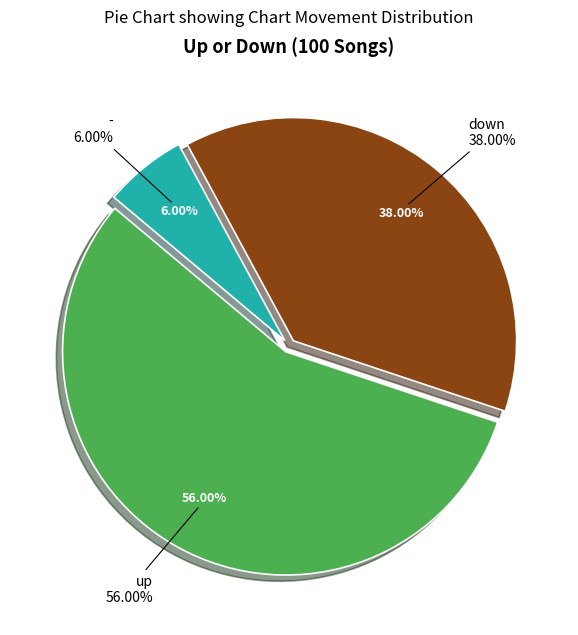

Which category has the smallest portion of the pie?

-